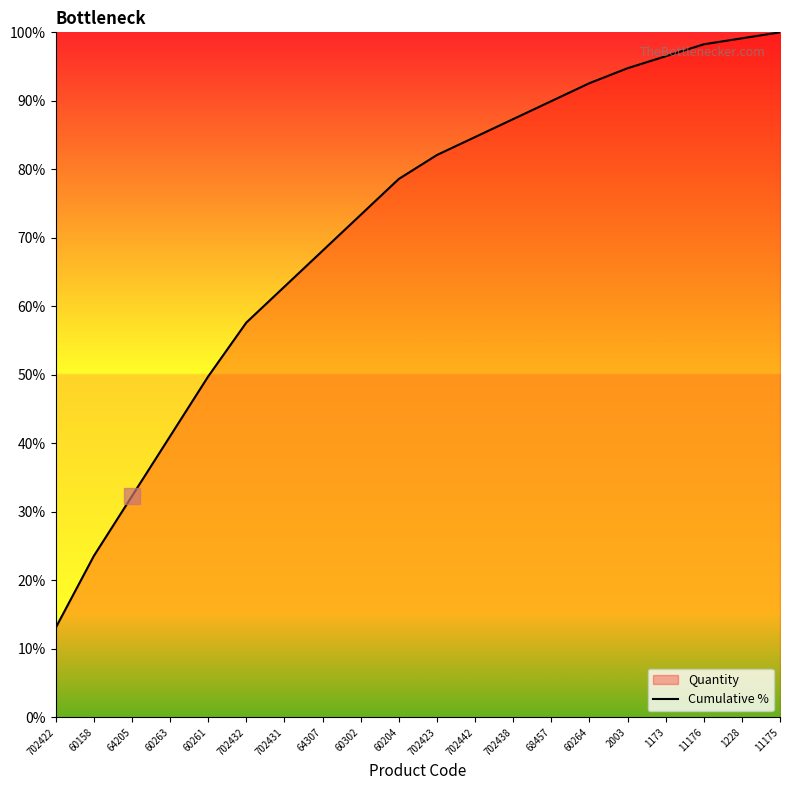

What is the difference between the second highest and minimum values?

86.0